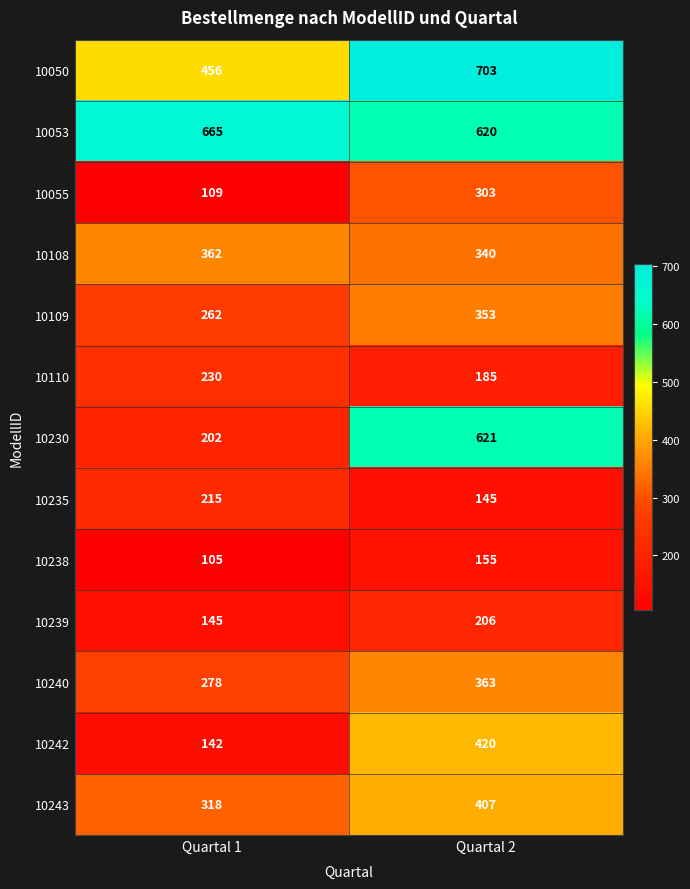

What is the sum of the 10110 values at Quartal 1 and Quartal 2?

415